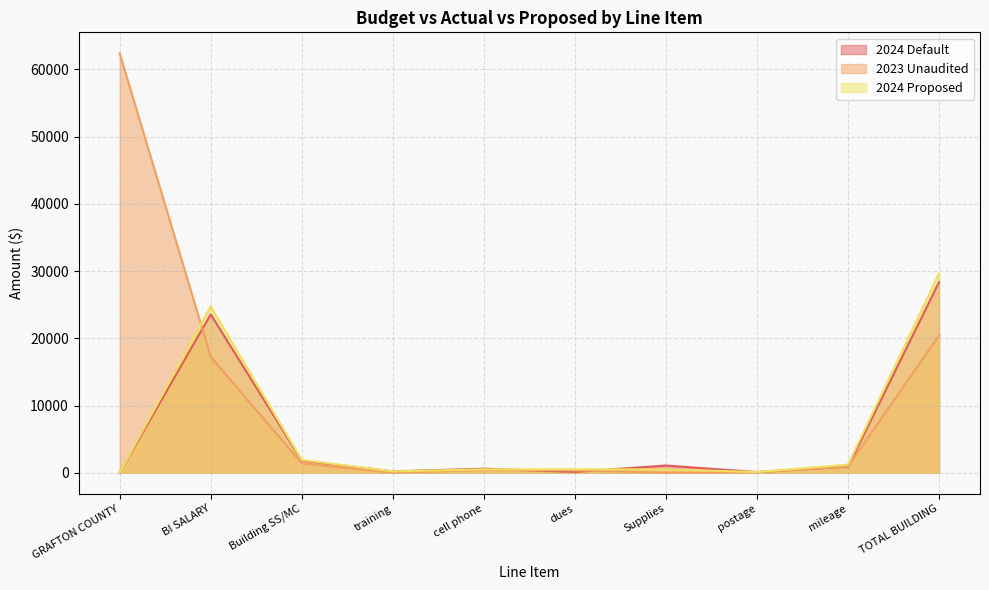

What is the difference between the maximum and minimum values in the 2024 Default series?

28364.0